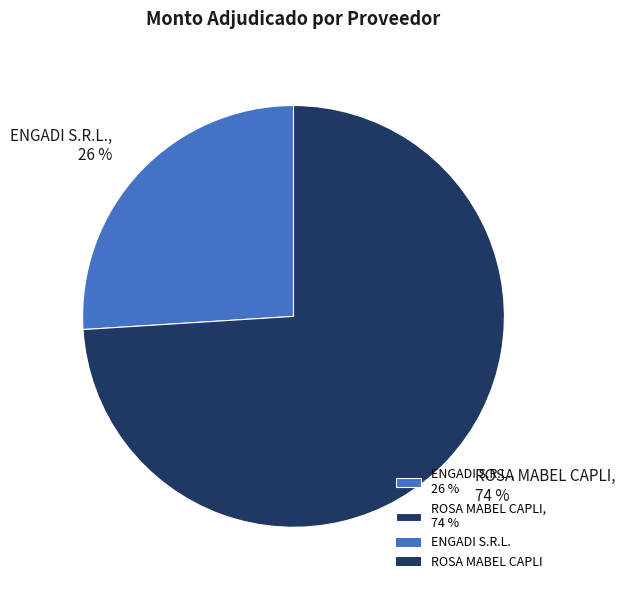

Count the number of slices in the pie.

2